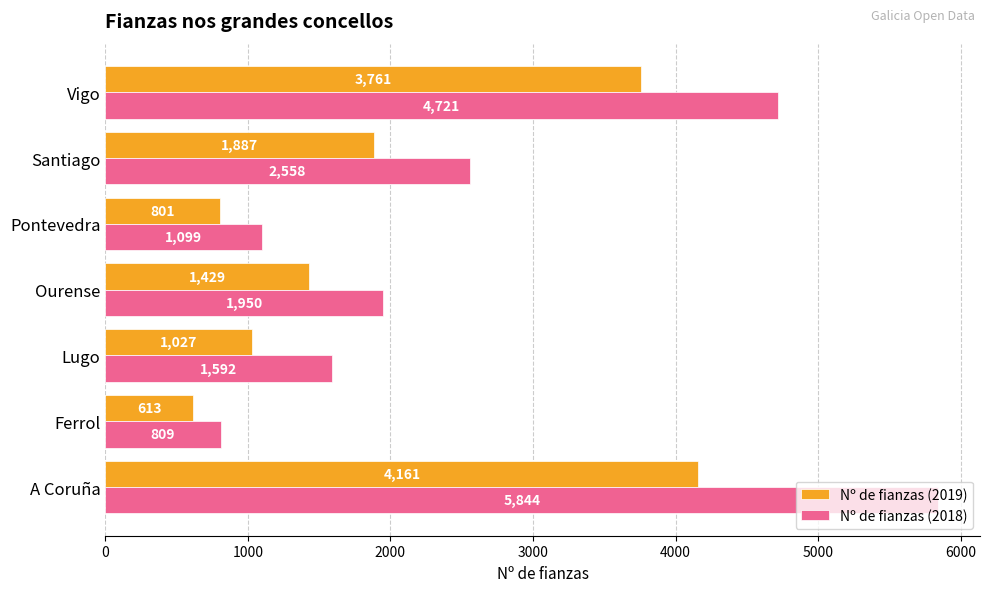

What is the sum of all Nº de fianzas (2019) values?

13679